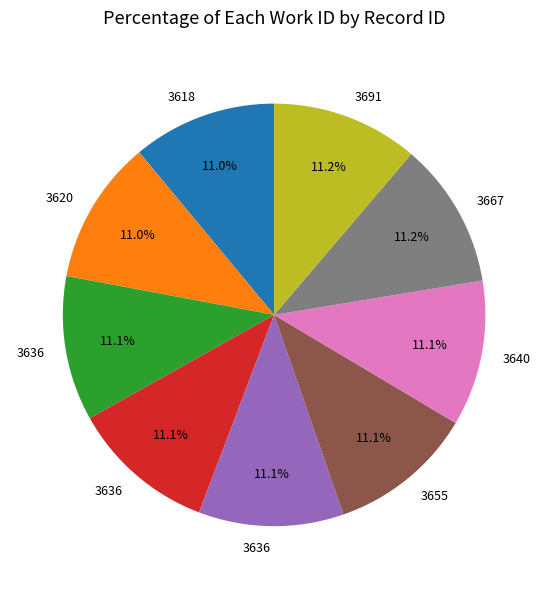

Is there any slice that represents more than half of the pie?

No